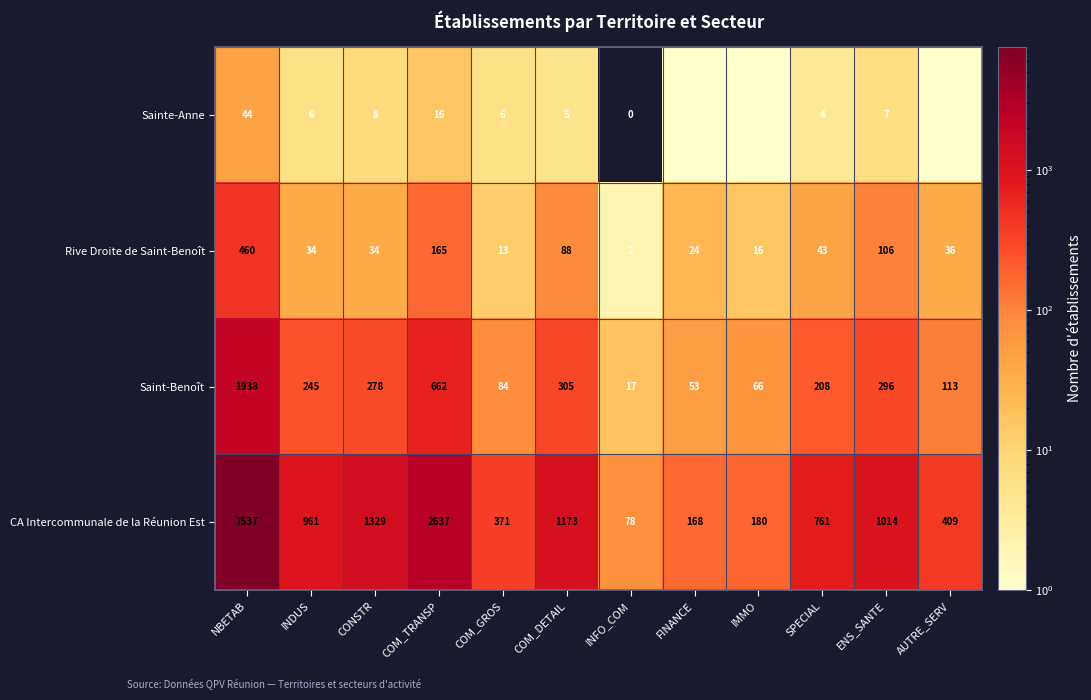

At which label does Rive Droite de Saint-Benoît first exceed 36?

NBETAB